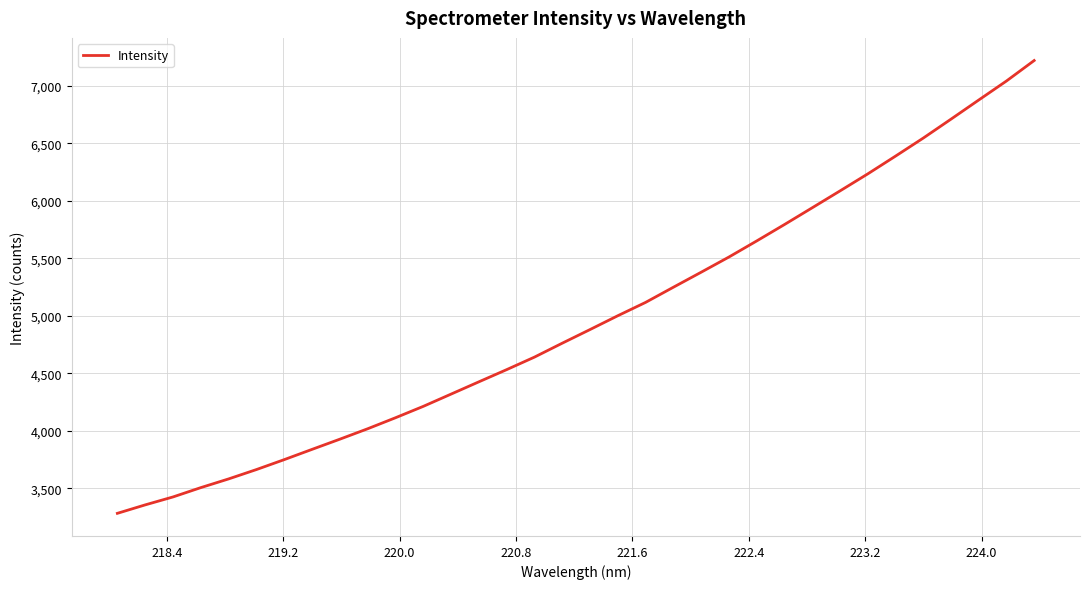

How many values are below 4880?

17